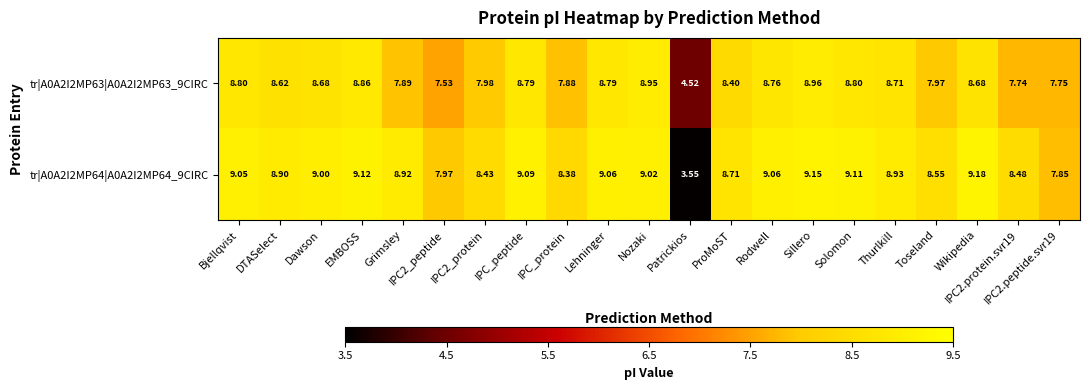

At which category is the sum across all series the highest?

Sillero